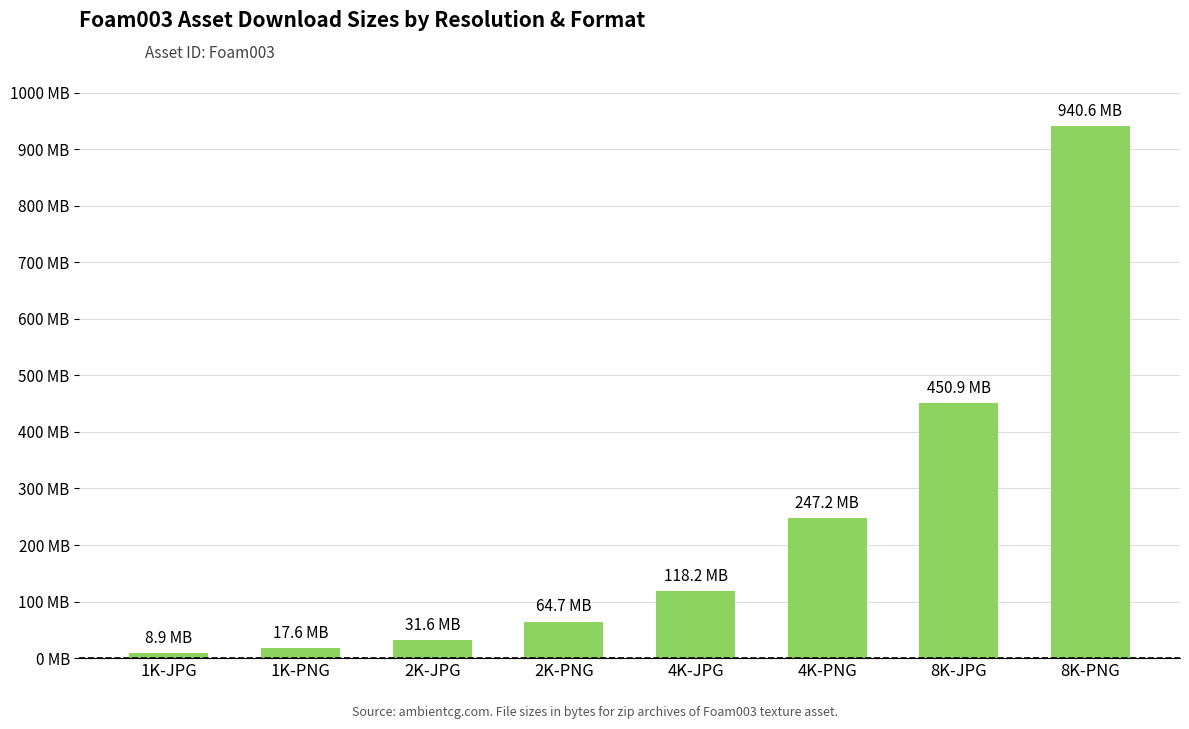

True or false: the data shows 148943494 at 4K-PNG.

False